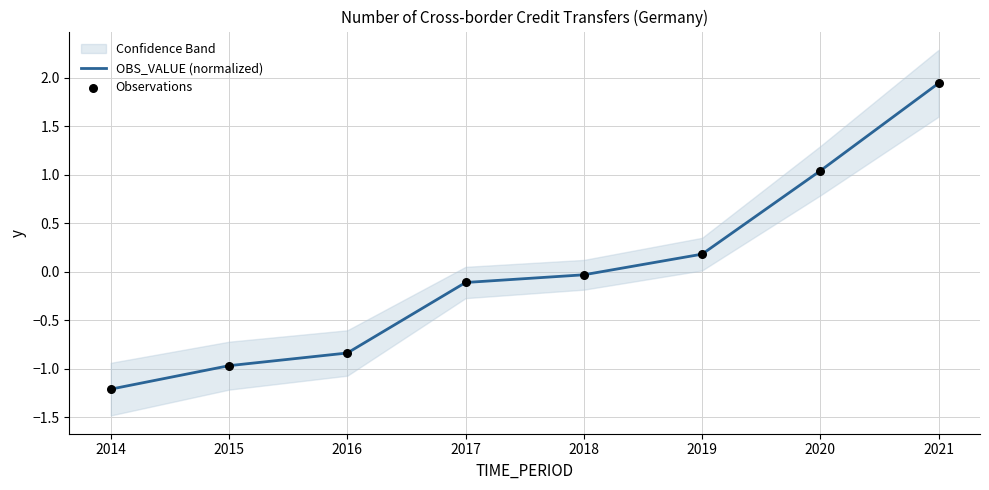

Which series contains the lowest Y value?

OBS_VALUE (normalized)